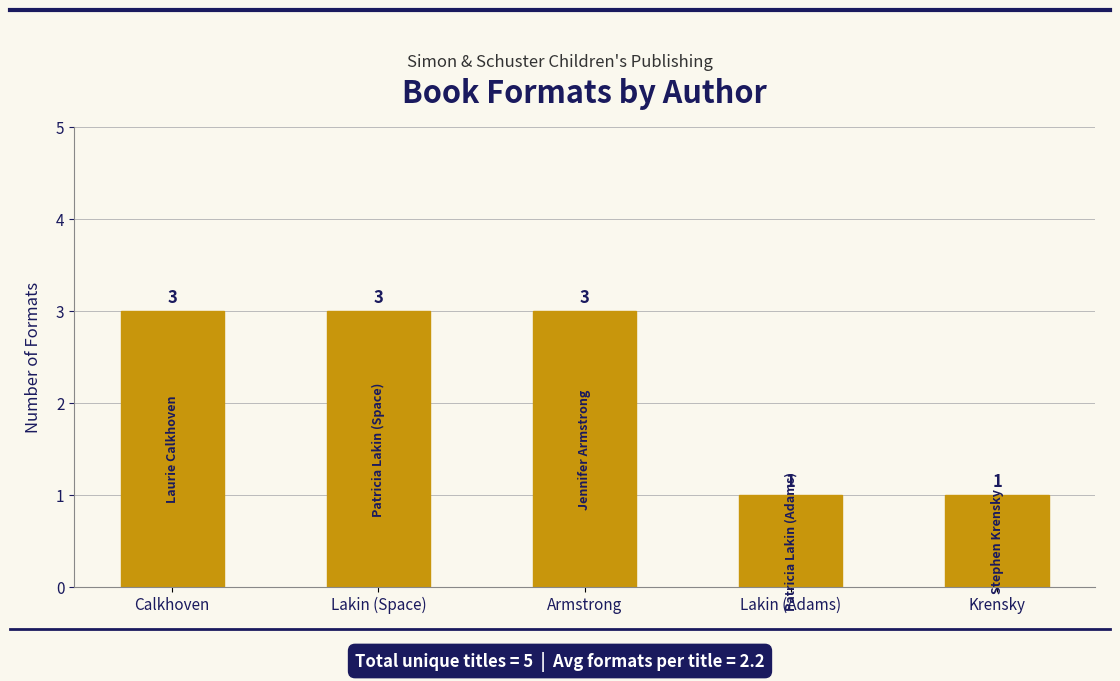

What is the change in value from Armstrong to Lakin (Adams)?

-2